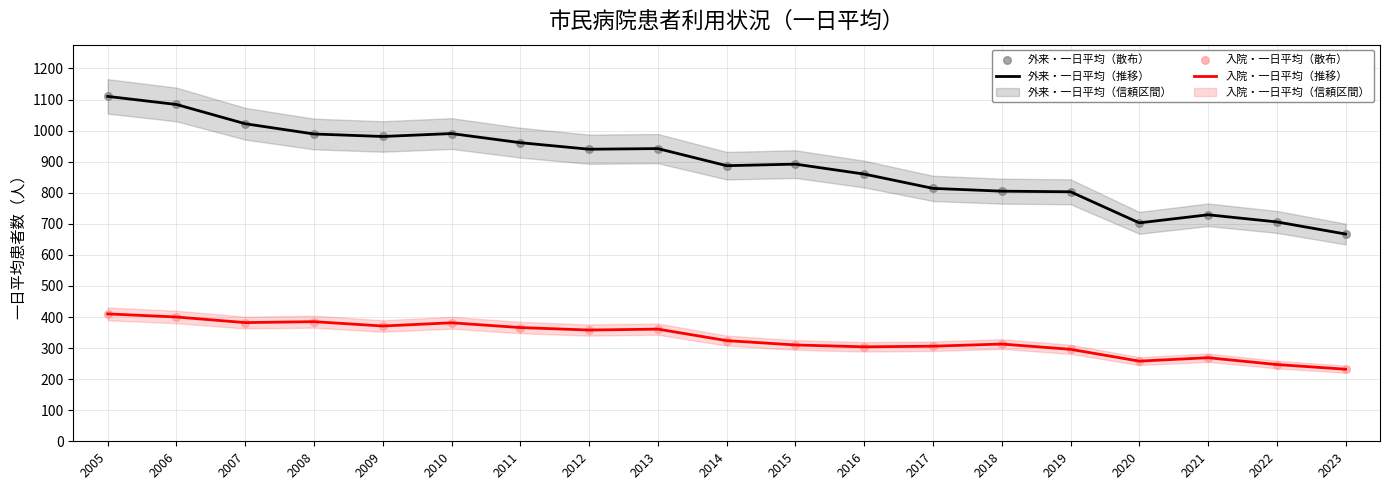

At how many categories does at least one series exceed 813?

13